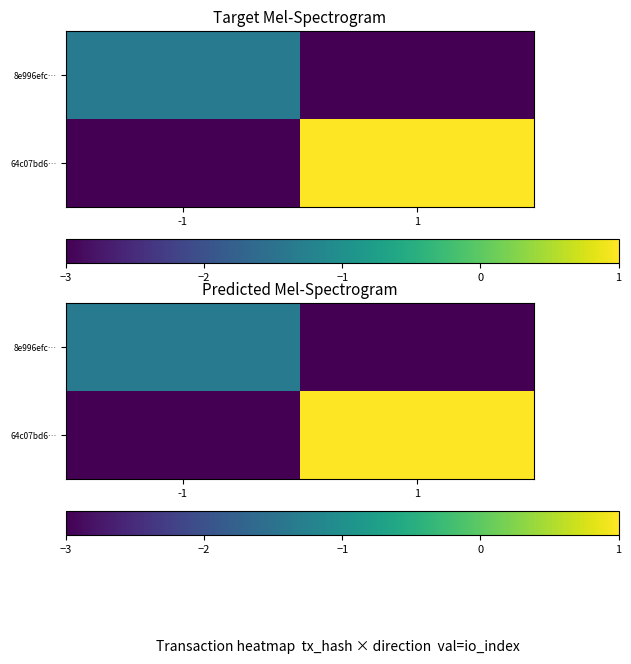

Is the value of 8e996efc… at -1 greater than the value of 64c07bd6… at 1?

No